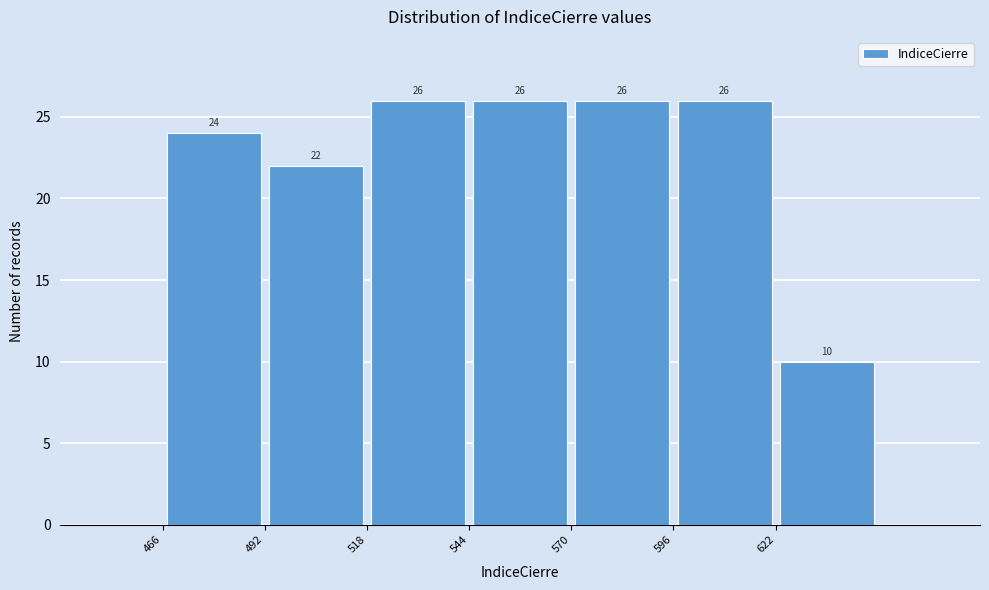

Reading left to right, transcribe this chart: for each bar, give the range it covers on the x-axis and its height. The bar edges are not printed on the chart, so give them approximately, as read against the axis.

466 to 492: 24
492 to 518: 22
518 to 544: 26
544 to 570: 26
570 to 596: 26
596 to 622: 26
622 to 648: 10